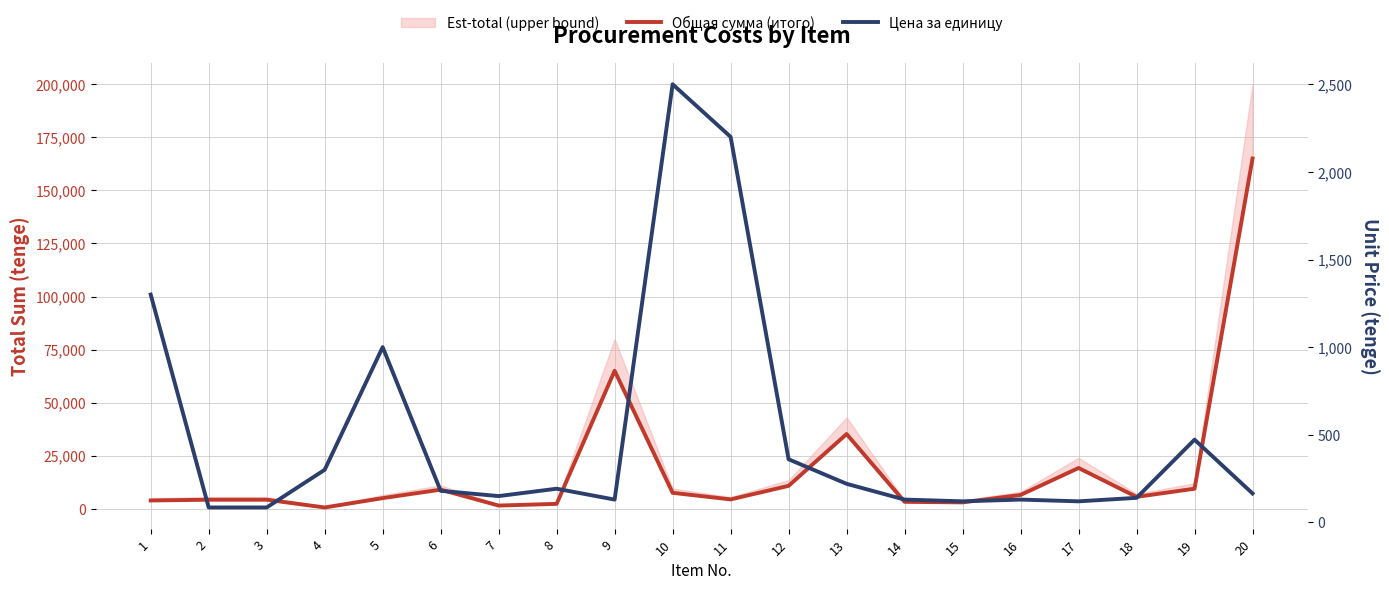

At 4, list the series in order from smallest to largest.

Цена за единицу, Общая сумма (итого)